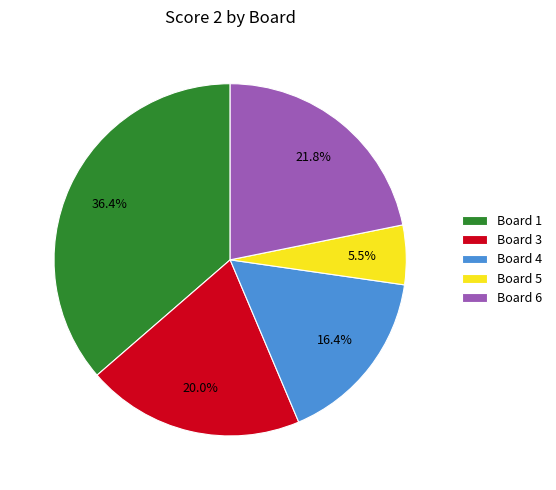

Is the sum of Board 5 and Board 6 greater than half?

No